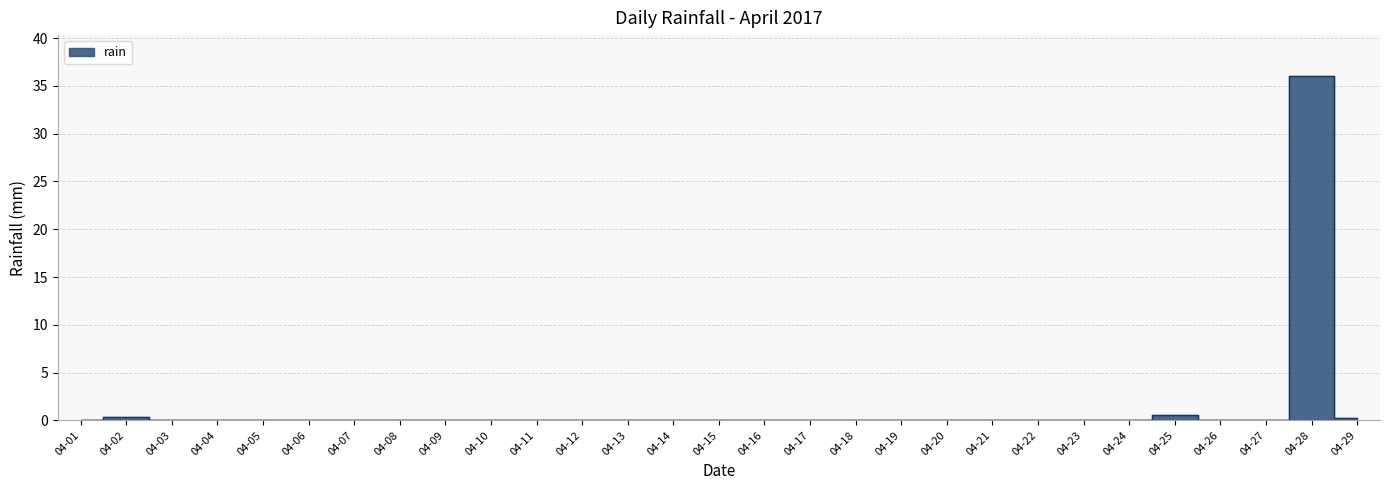

Which label corresponds to the largest value in the chart?

04-28